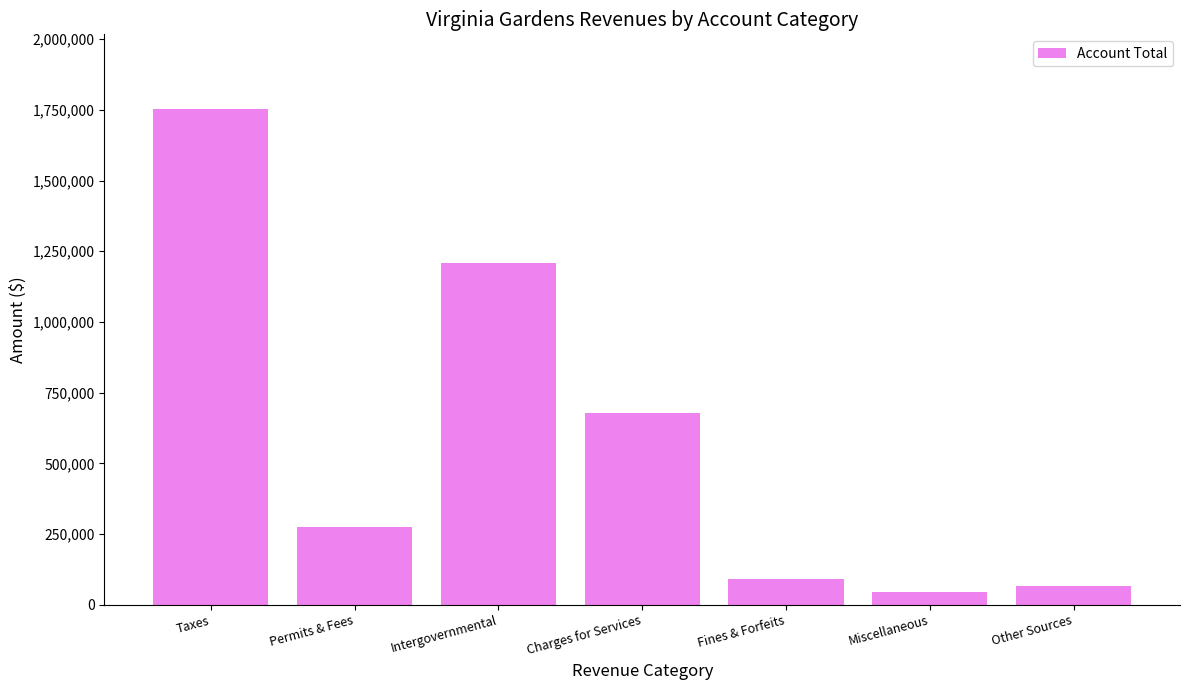

What is the maximum value shown in the chart?

1754088